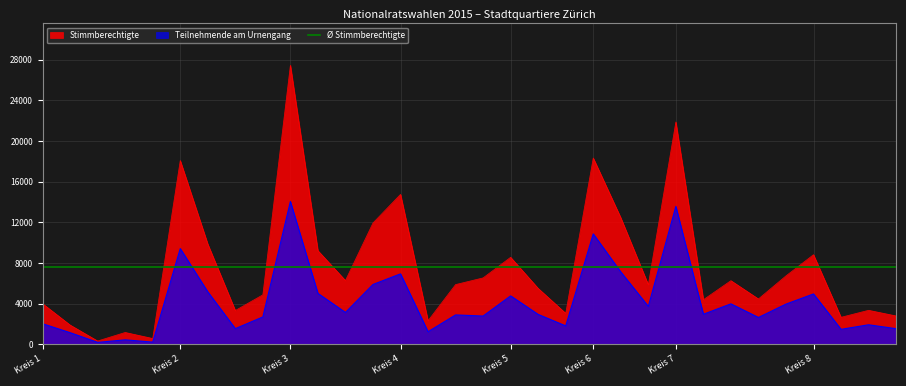

Which series has the largest total across all categories?

Stimmberechtigte